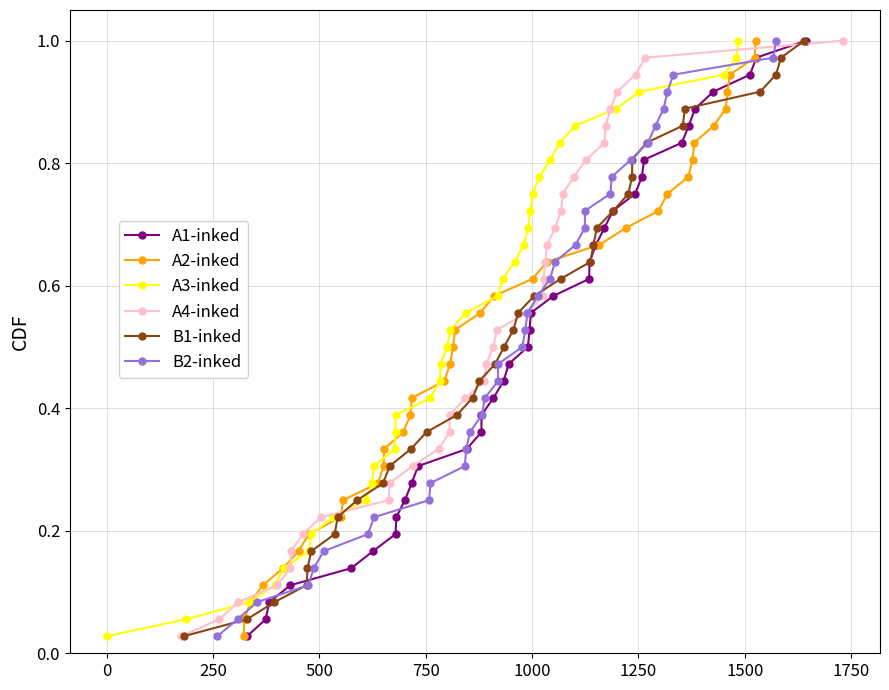

True or false: A3-inked and A1-inked intersect in this chart.

False